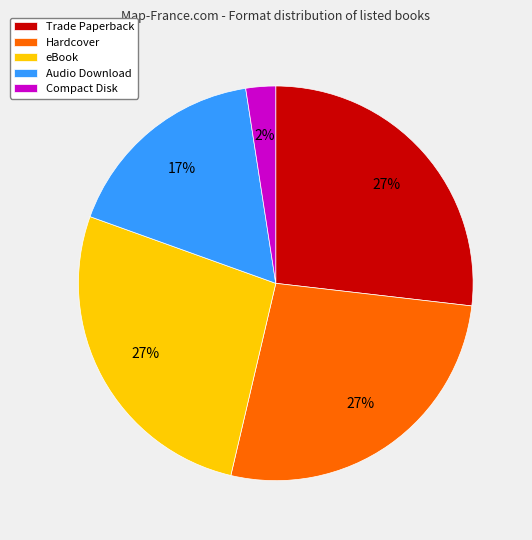

True or false: Compact Disk accounts for 2% of the total.

True